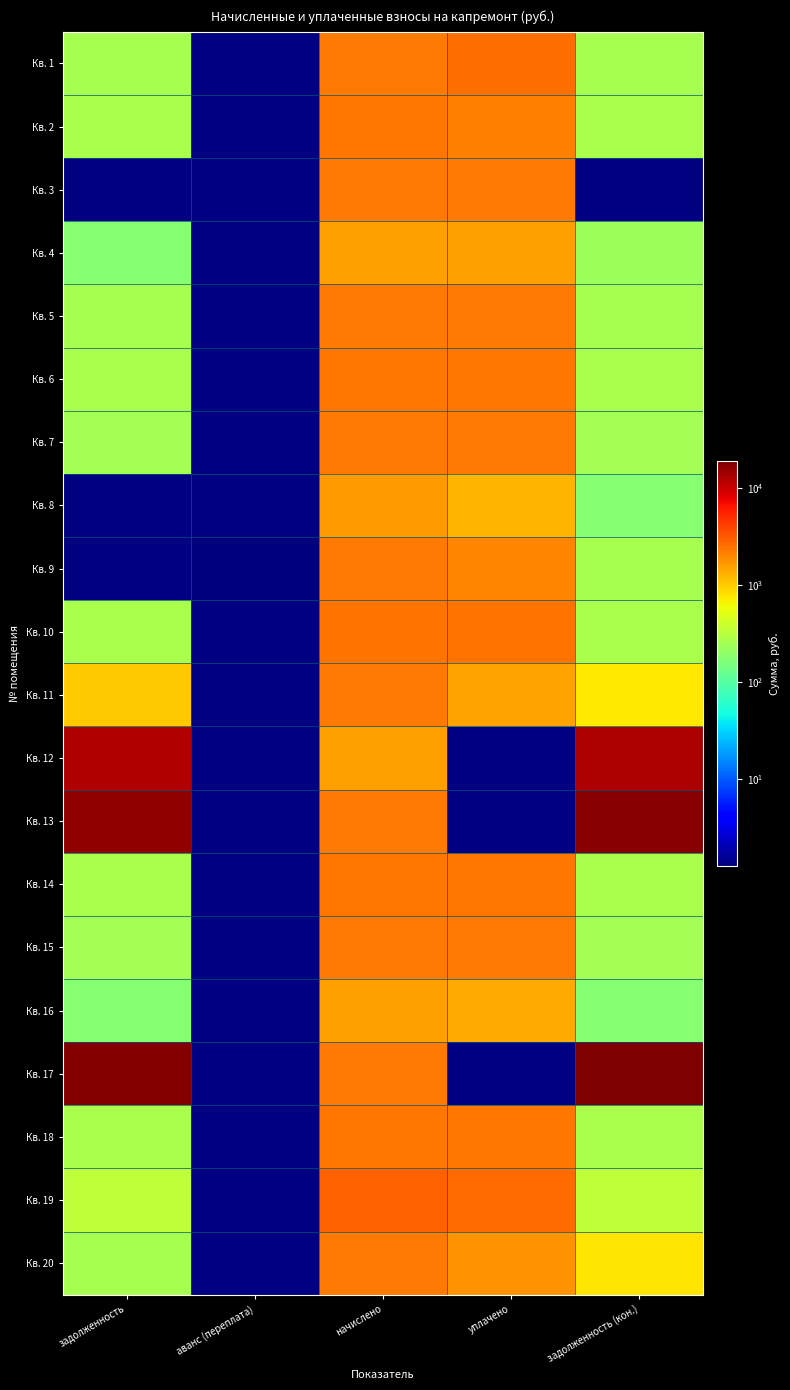

What is the total value across all series at задолженность?

50959.5